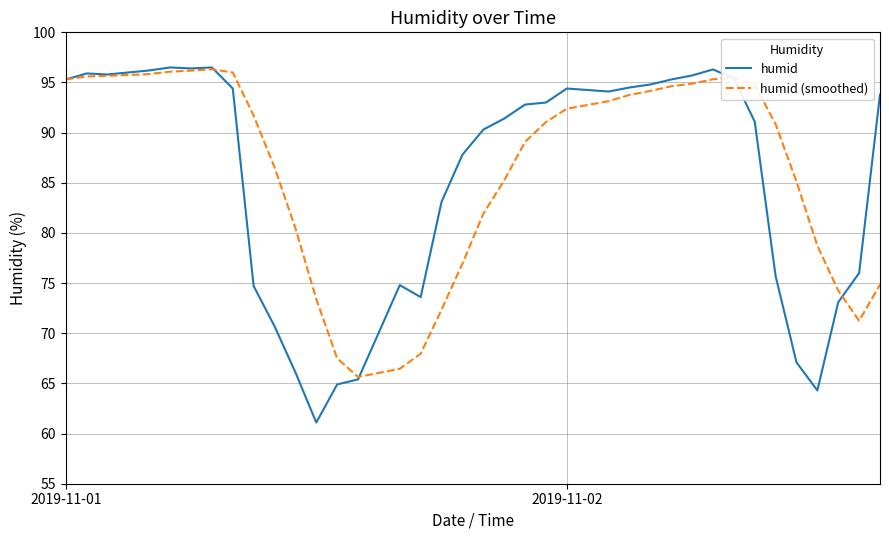

What are all the series names shown in the legend?

humid, humid (smoothed)